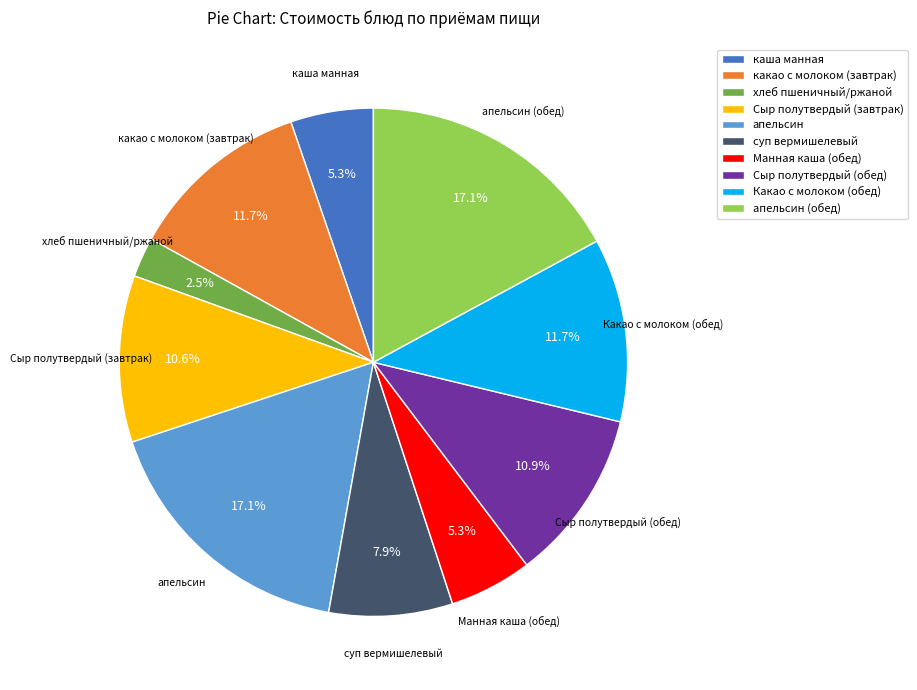

To the nearest percent, what is the difference between the апельсин and какао с молоком (завтрак) slice percentages?

5%